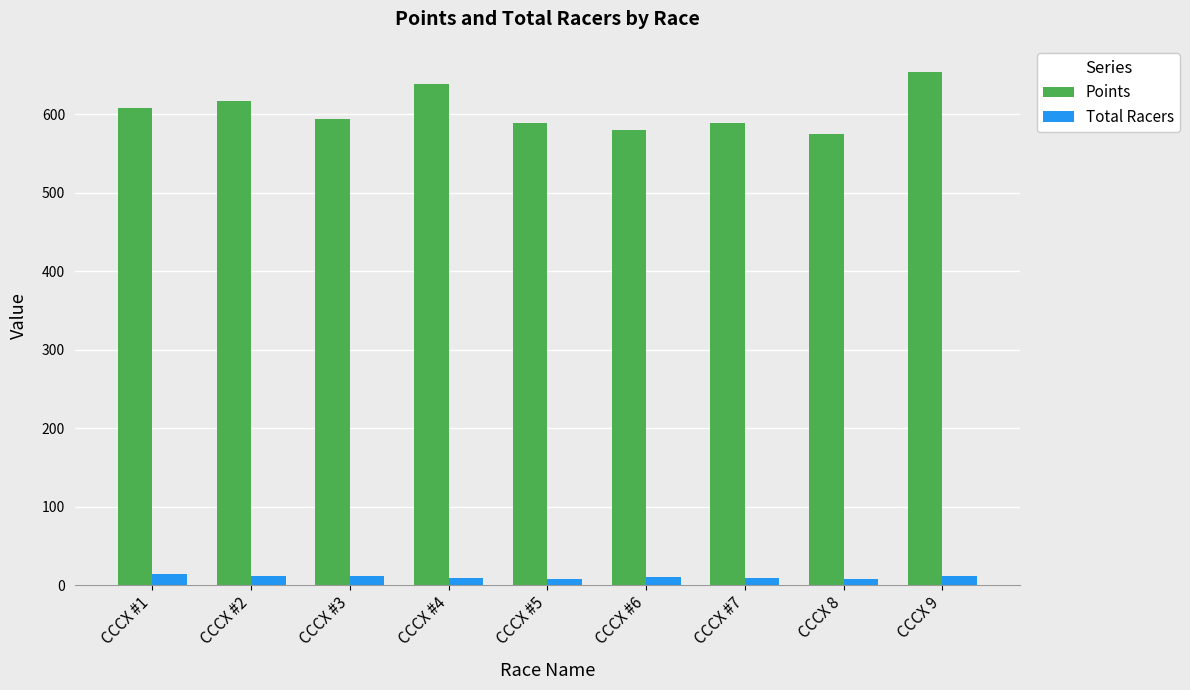

List the series in order of their peak value, lowest first.

Total Racers, Points